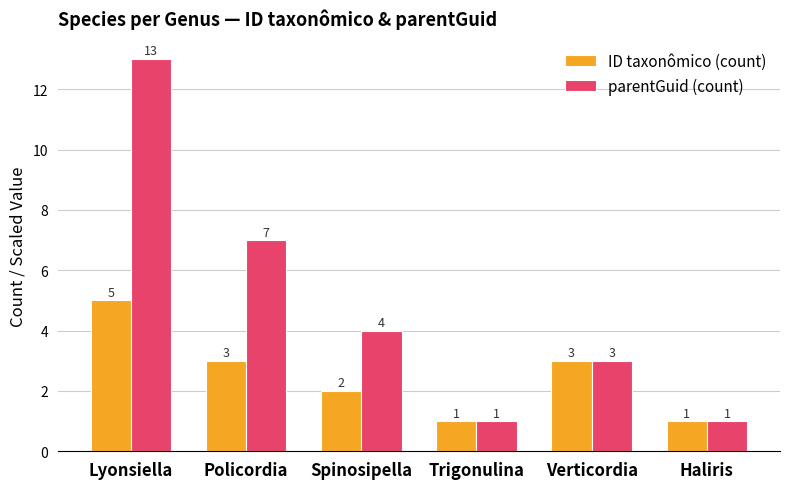

Reading right to left, extract all data points from this chart.

ID taxonômico (count): 1	3	1	2	3	5
parentGuid (count): 1	3	1	4	7	13